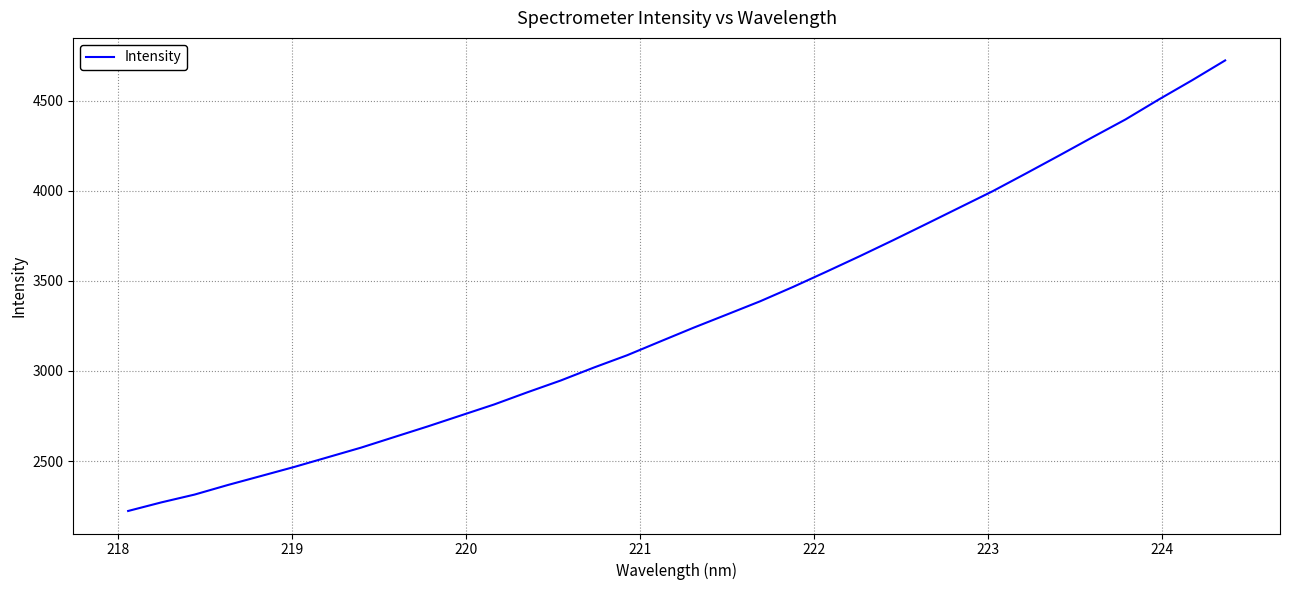

What is the difference between the maximum and minimum values?

2500.9